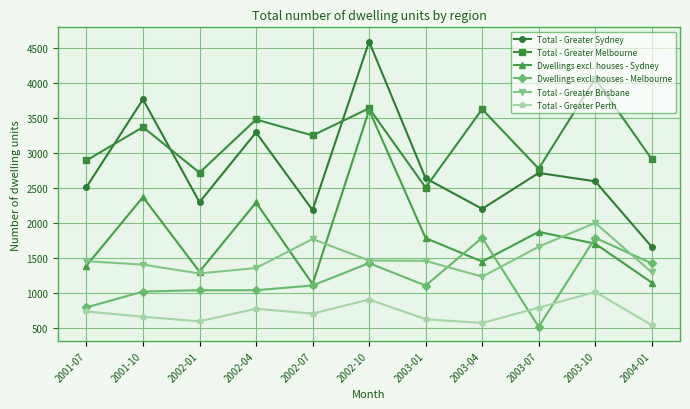

Rank the series by their maximum value, from highest to lowest.

Total - Greater Sydney, Total - Greater Melbourne, Dwellings excl. houses - Sydney, Total - Greater Brisbane, Dwellings excl. houses - Melbourne, Total - Greater Perth